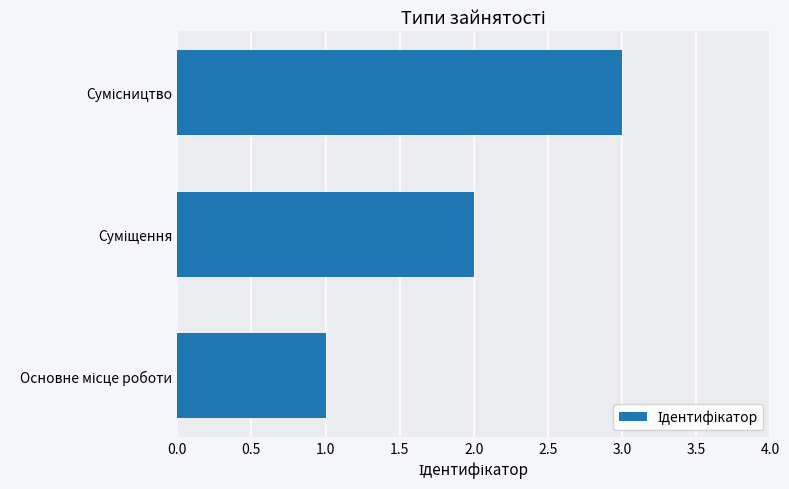

What is the average value?

2